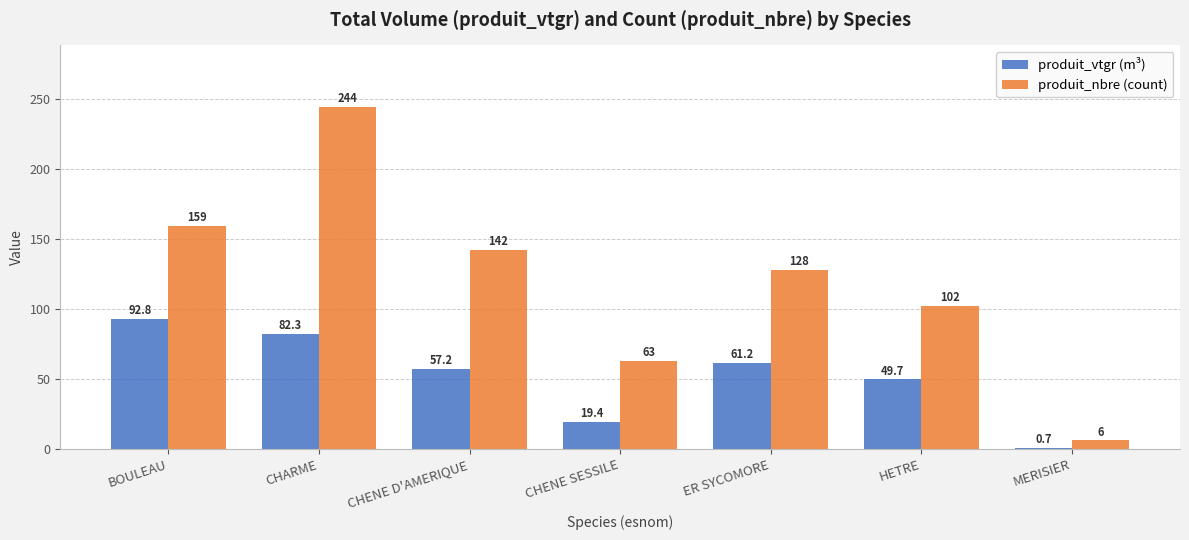

How many categories are shown in the chart?

7